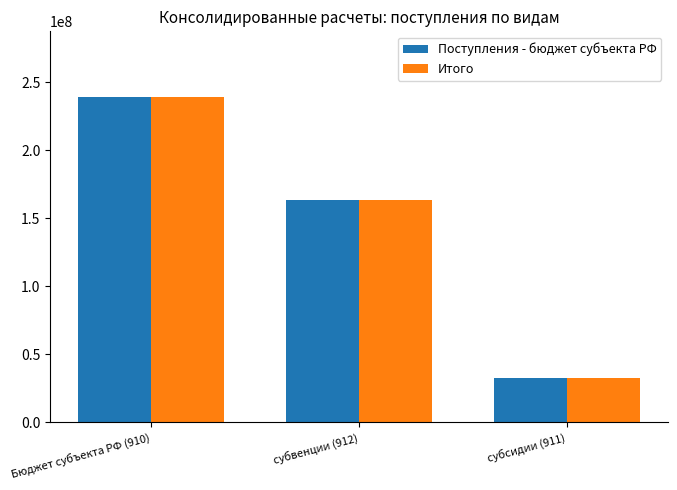

Read the Поступления - бюджет субъекта РФ value at Бюджет субъекта РФ (910).

239409202.3